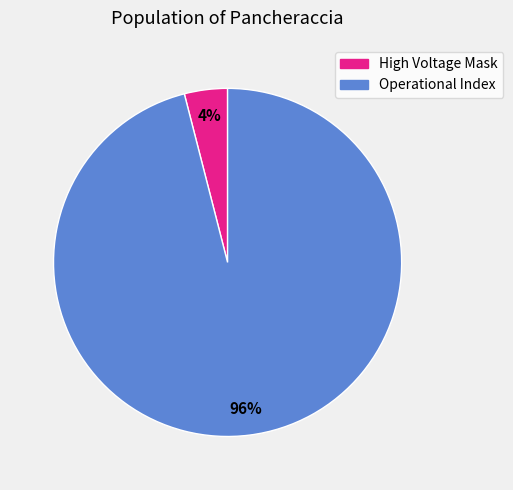

Does any single category account for the majority?

Yes